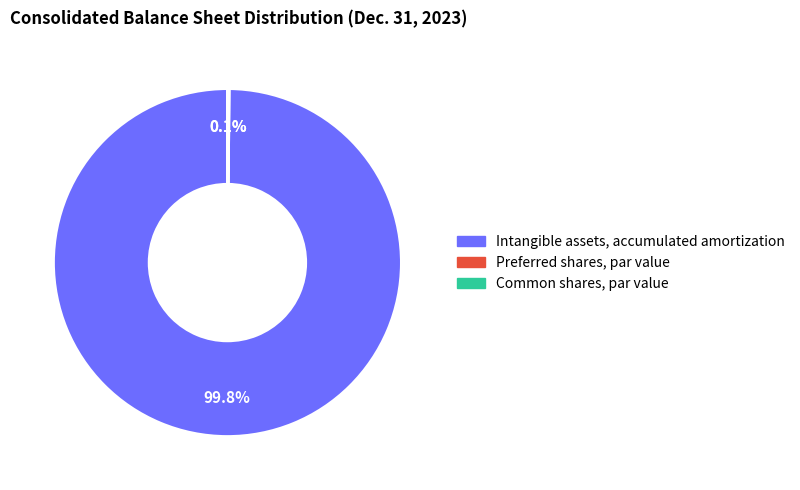

What portion of the pie excludes Intangible assets, accumulated amortization?

0.2%